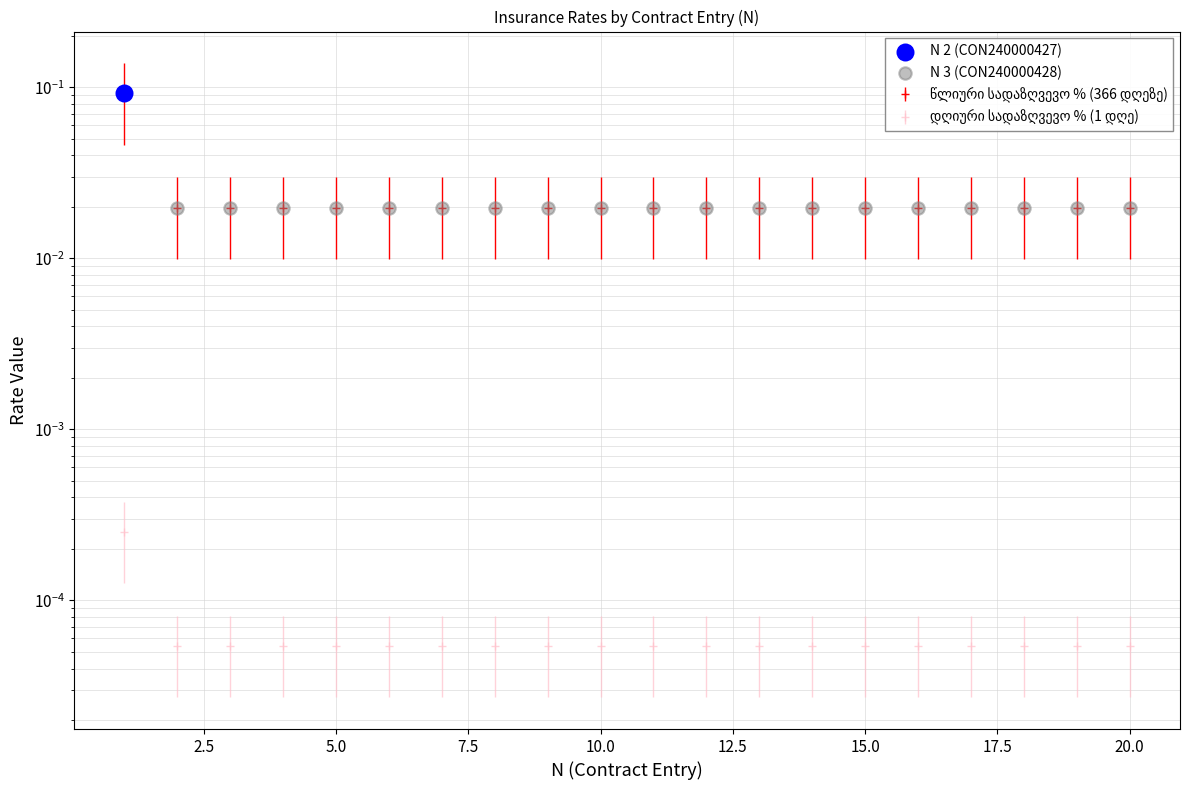

At how many categories does at least one series exceed 0?

20